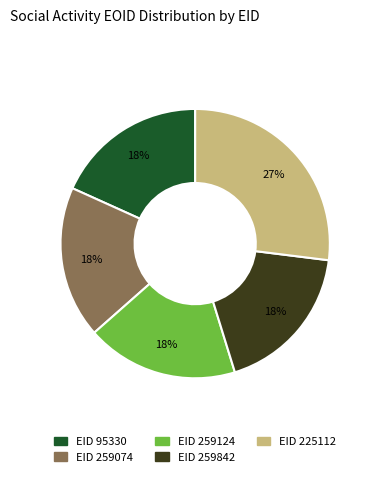

To the nearest percent, what is the difference between the largest and smallest slice percentages?

9%